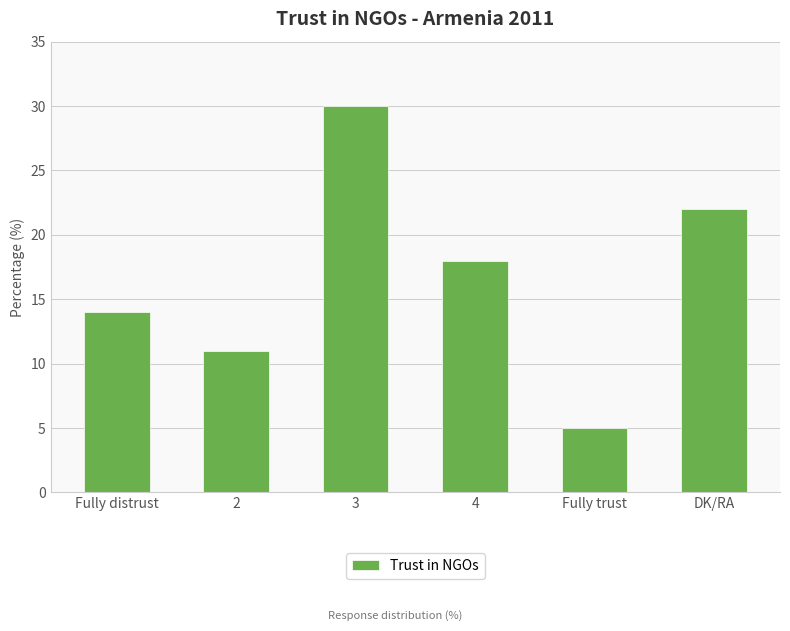

What is the sum of all values?

100